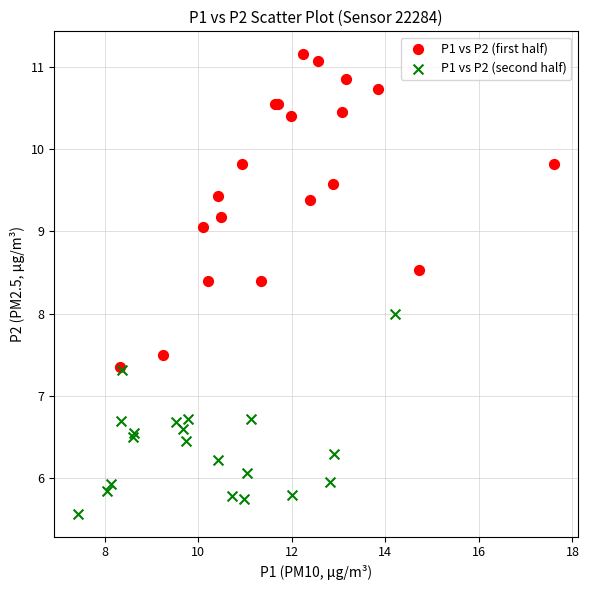

Which series contains the highest Y value?

P1 vs P2 (first half)